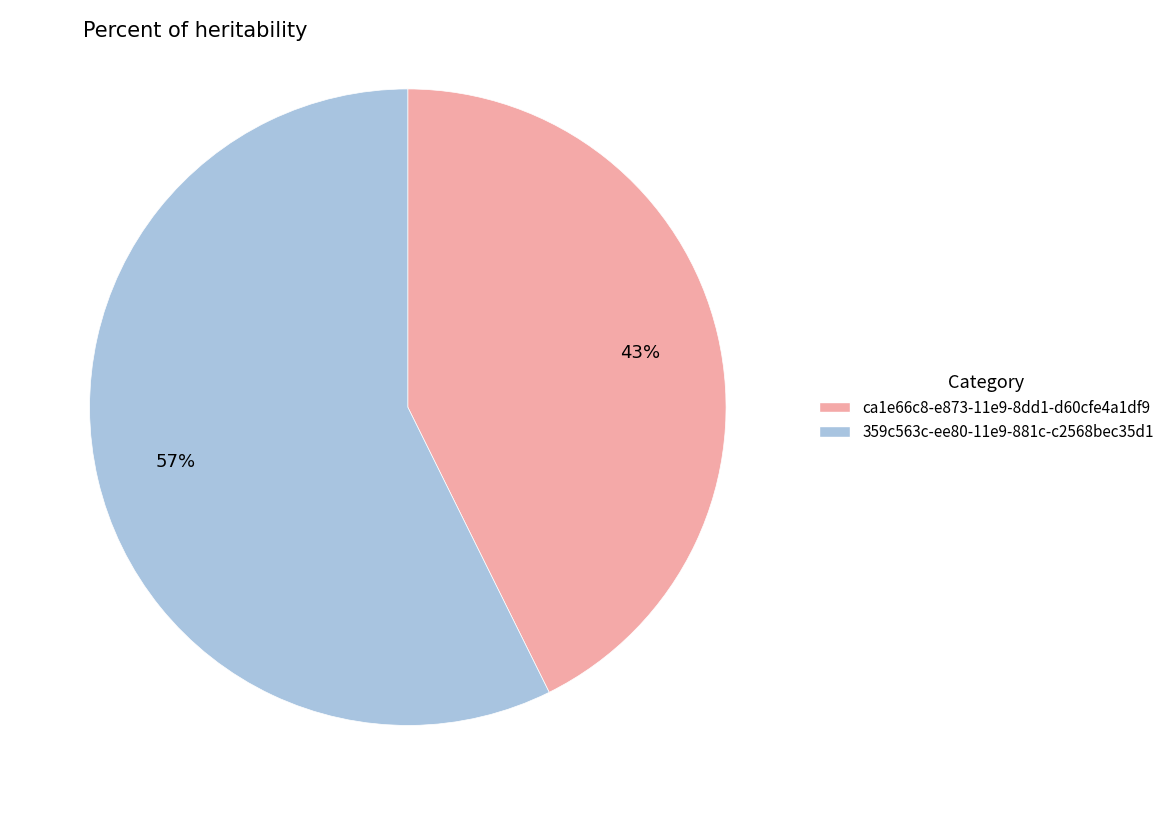

Between 359c563c-ee80-11e9-881c-c2568bec35d1 and ca1e66c8-e873-11e9-8dd1-d60cfe4a1df9, which is larger?

359c563c-ee80-11e9-881c-c2568bec35d1